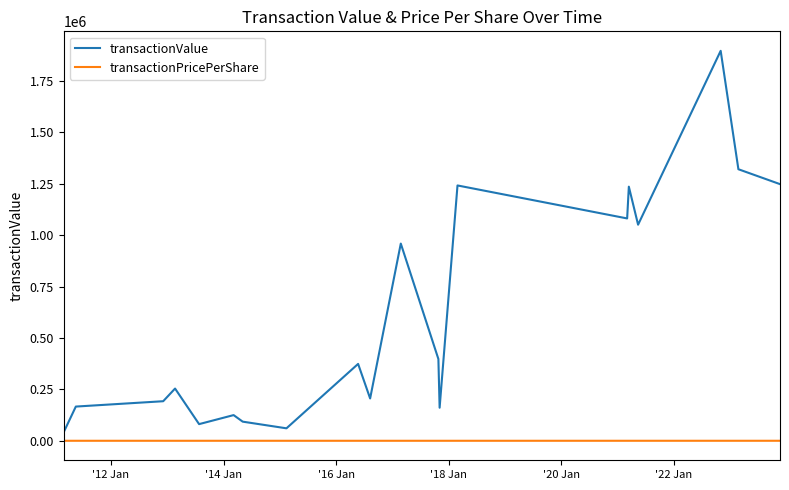

Which series has the widest spread of values?

transactionValue